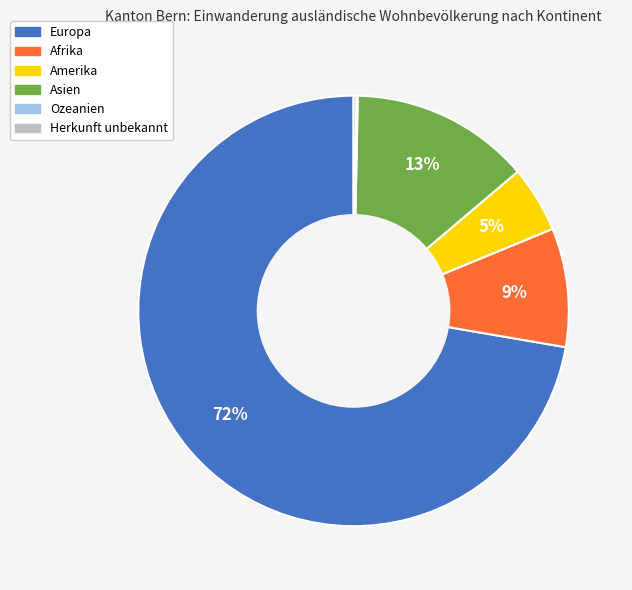

Which slice is the largest?

Europa